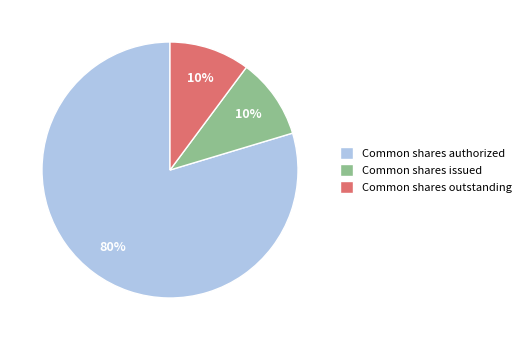

What is the largest slice in the pie chart?

Common shares authorized